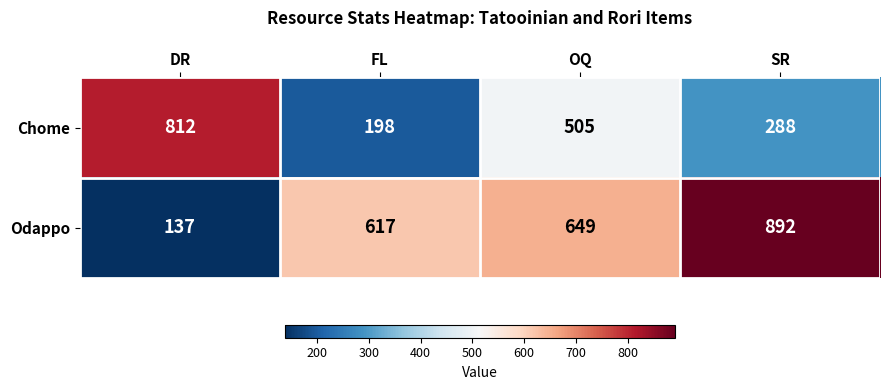

What is the difference between the highest and lowest values at FL?

419